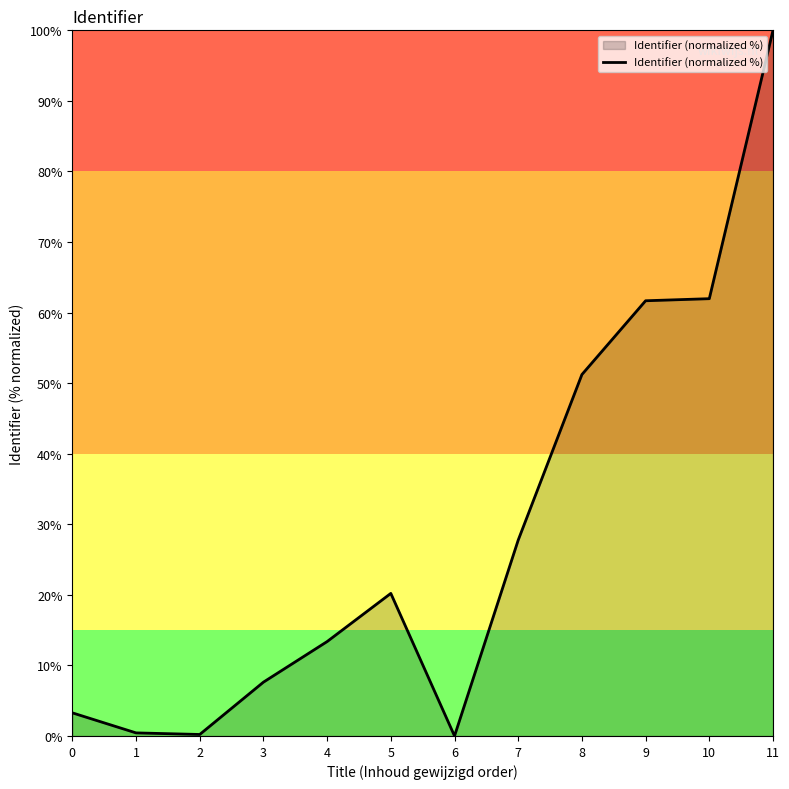

What is the approximate value at 5?

20.2